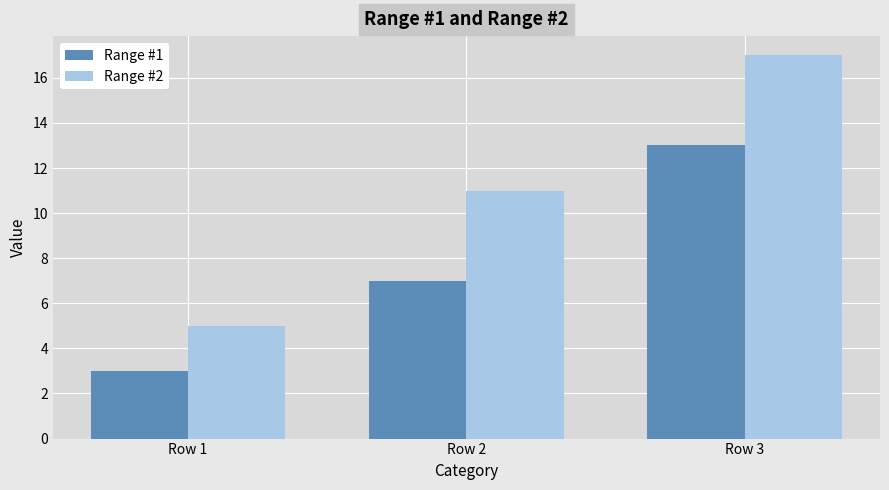

Is it true that Range #1 equals 11 at Row 2?

False